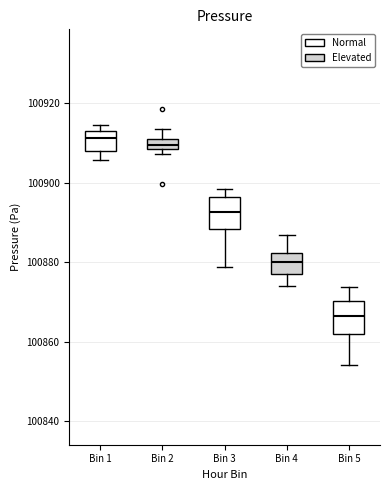

Which box's median line is the lowest?

Bin 5